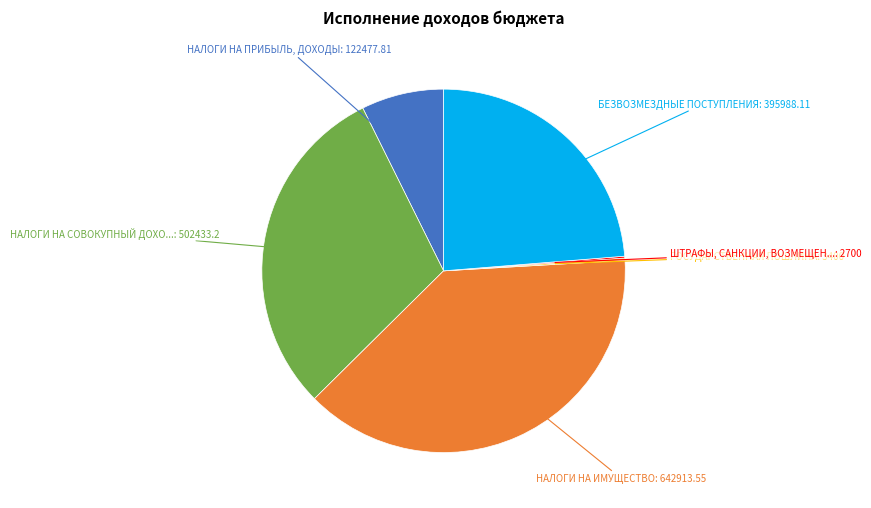

Does any single category account for the majority?

No